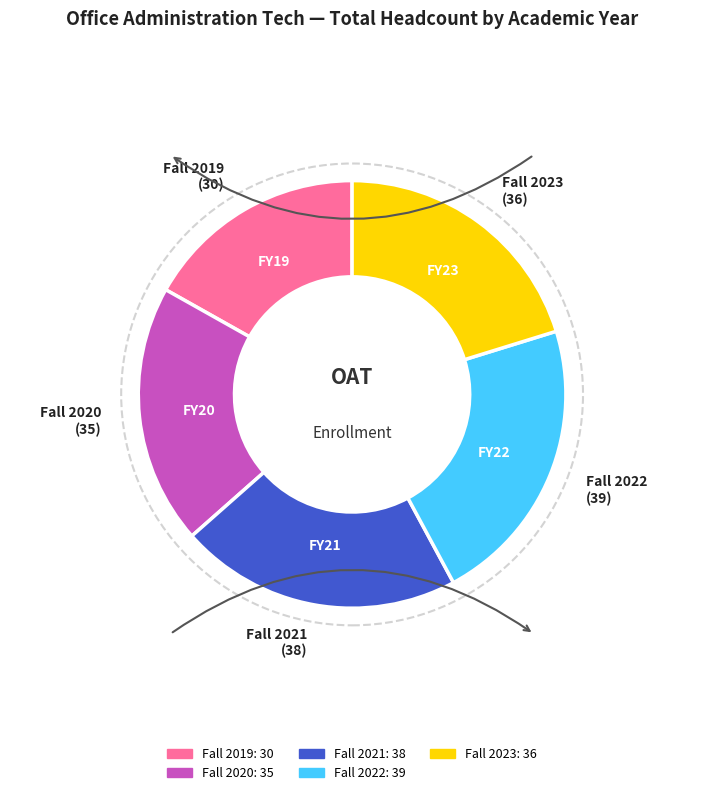

Which slice is the largest?

Fall 2022